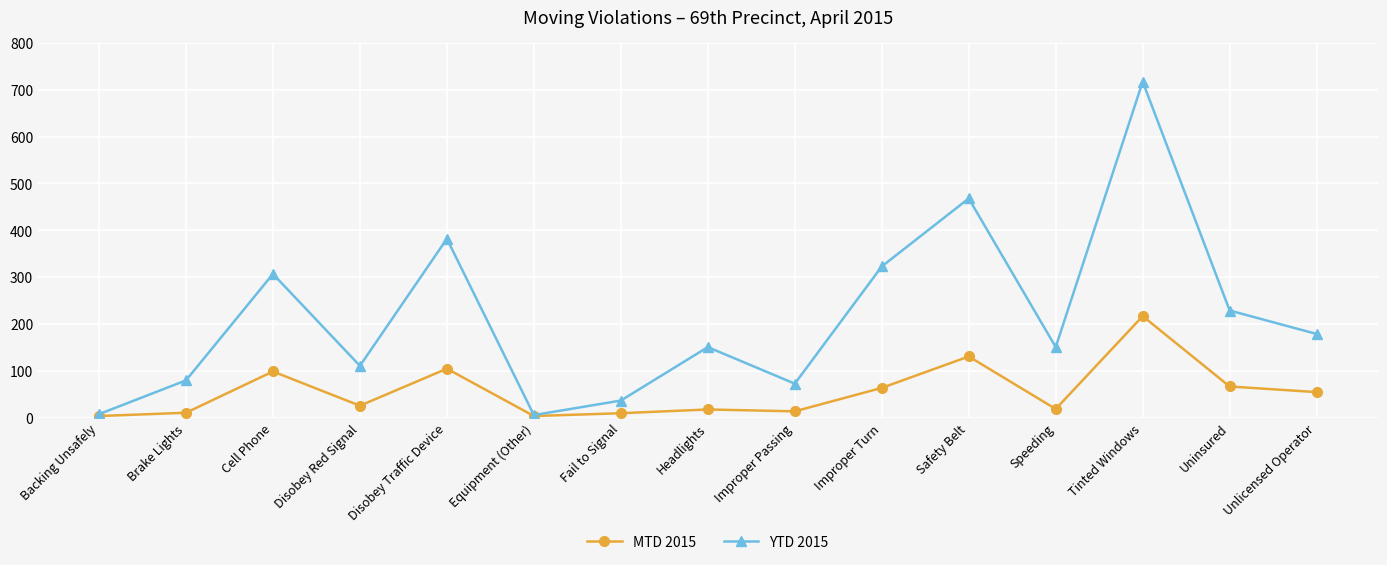

At which label is YTD 2015 closest to 361?

Disobey Traffic Device